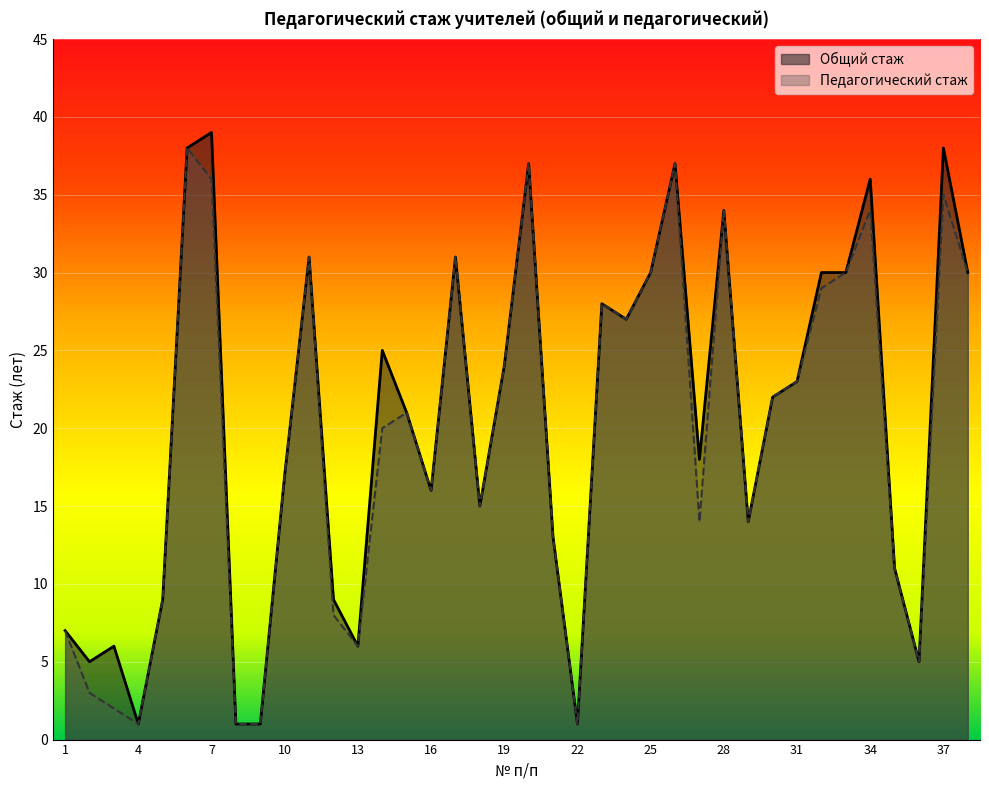

True or false: Педагогический стаж and Общий стаж intersect in this chart.

False